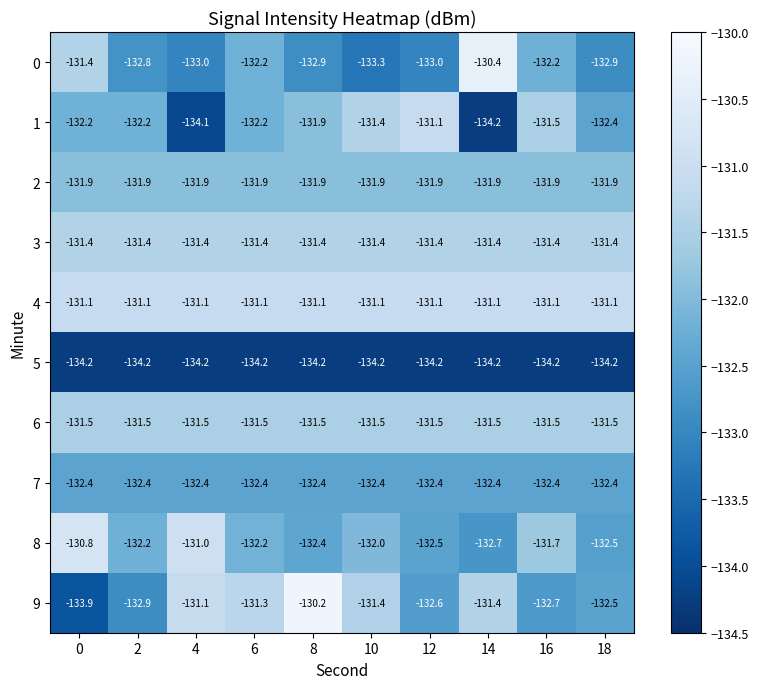

What is the total value across all series at 14?

-1321.2